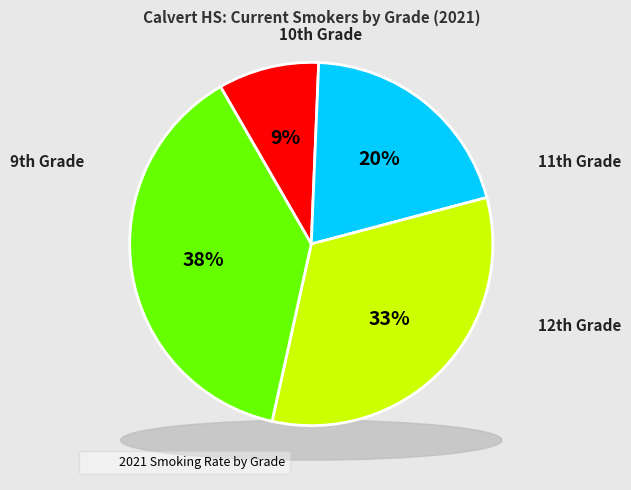

How many slices are in this pie chart?

4